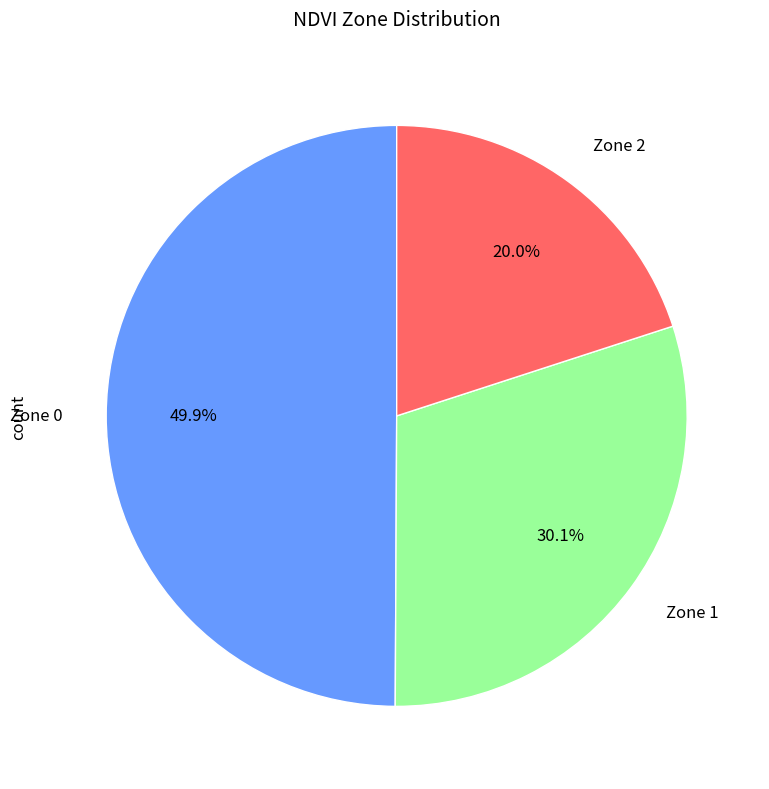

Does Zone 1 account for over 50% of the chart?

No